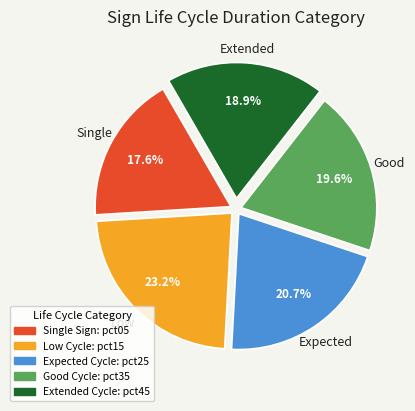

What is the ratio of the value at Low Cycle: pct15 to the value at Single Sign: pct05?

1.3